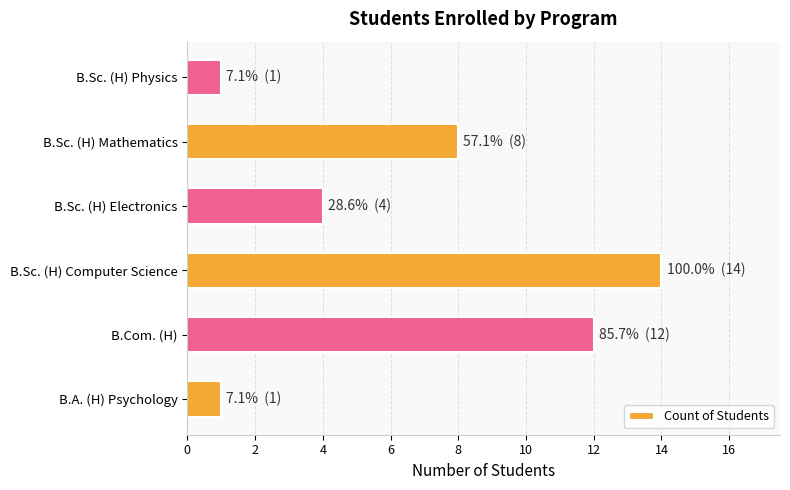

What is the average value?

7